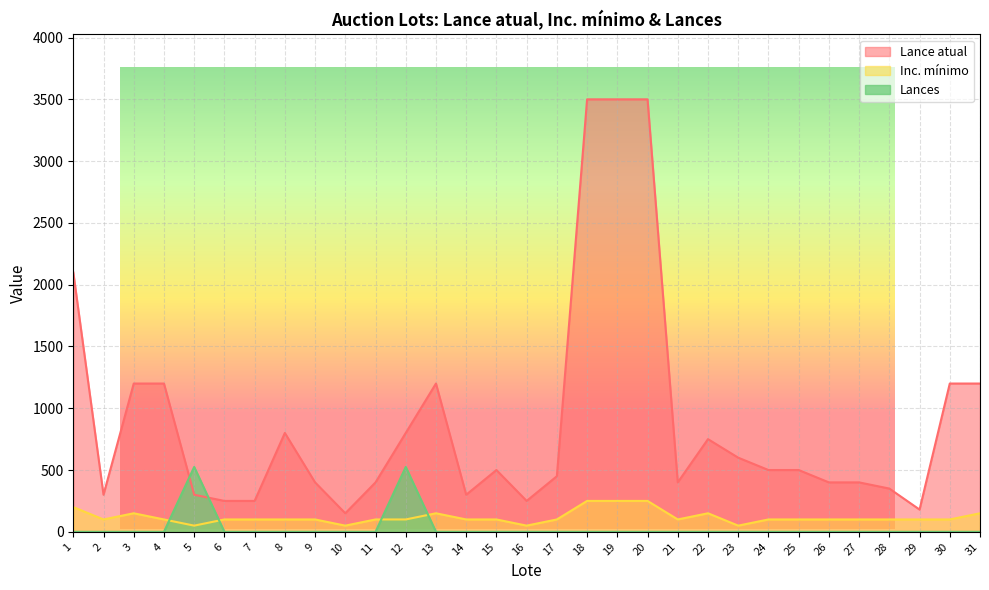

True or false: Inc. mínimo and Lance atual cross at least once.

False